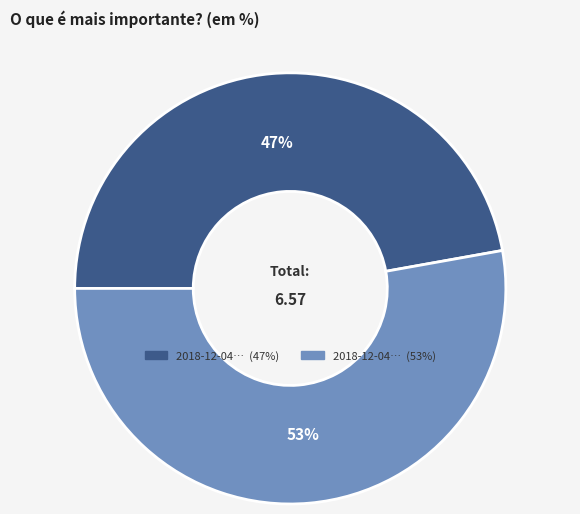

Is there any slice that represents more than half of the pie?

Yes